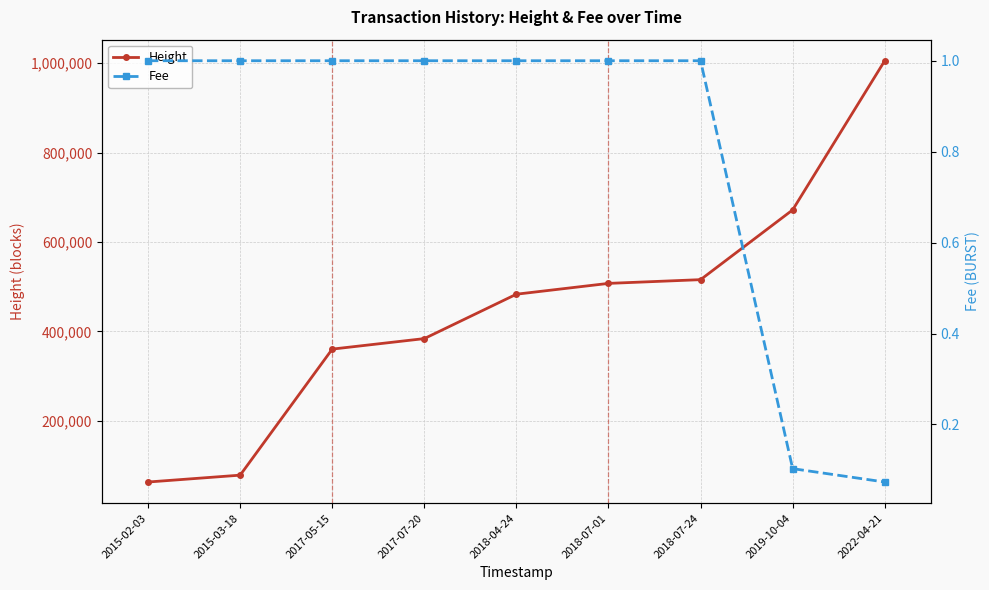

Where is Height nearest to the value 534247?

2018-07-24